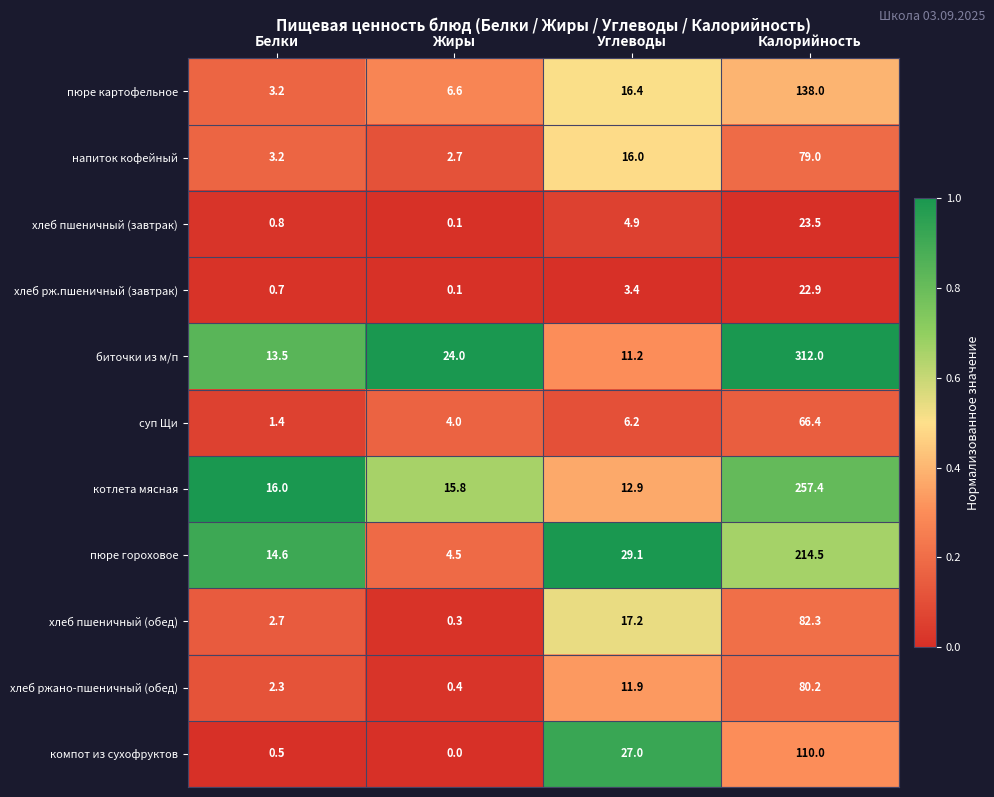

True or false: пюре гороховое has a value of 14.6 at Белки.

True